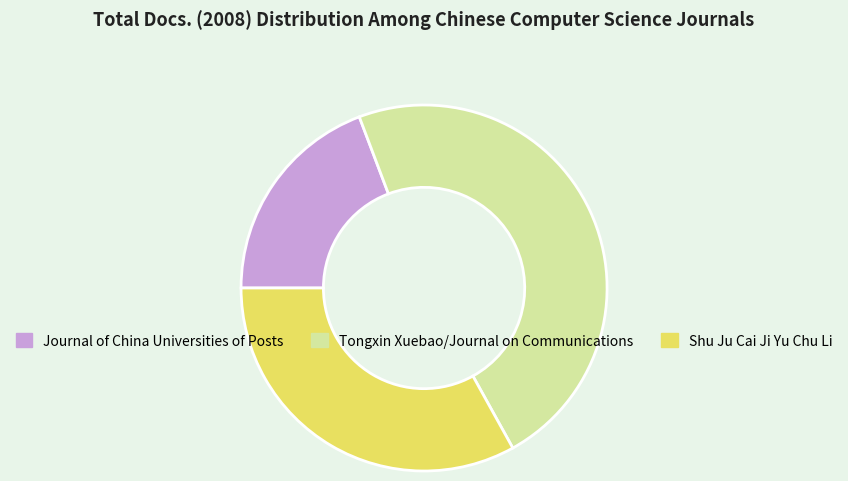

Rank the categories by value from highest to lowest.

Tongxin Xuebao/Journal on Communications, Shu Ju Cai Ji Yu Chu Li, Journal of China Universities of Posts